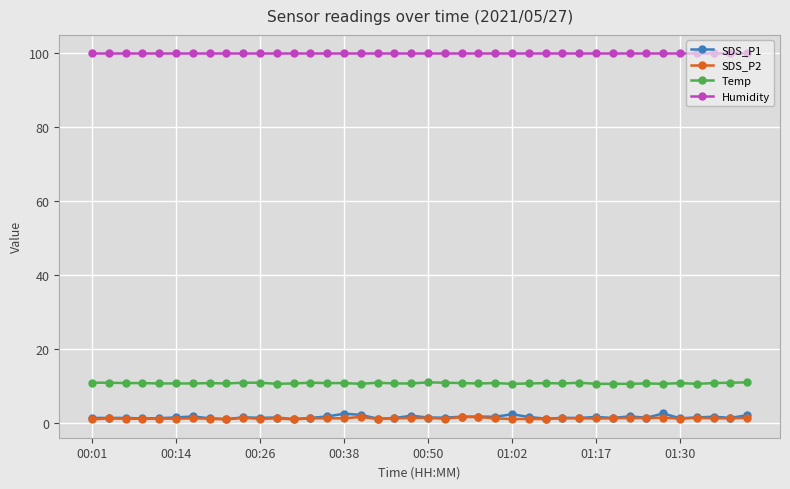

Which series has the largest total across all categories?

Humidity